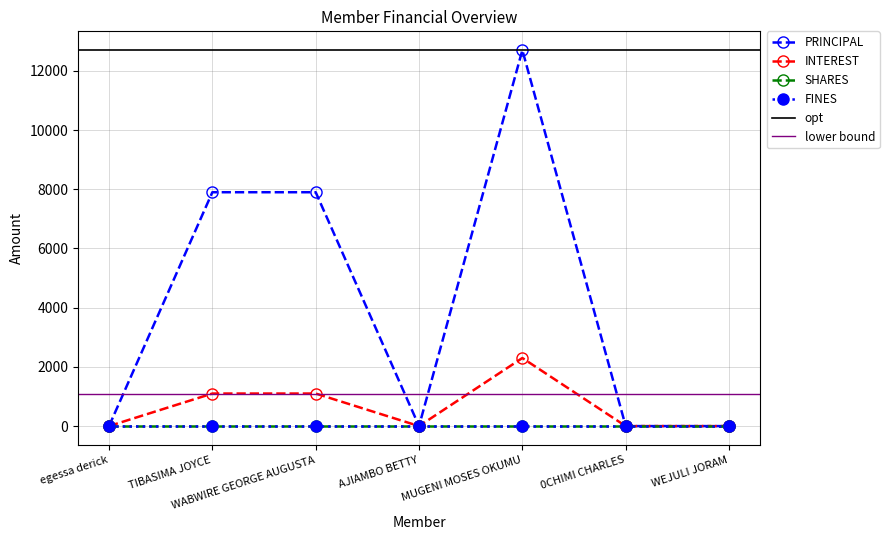

Which label corresponds to the largest value in the chart?

MUGENI MOSES OKUMU